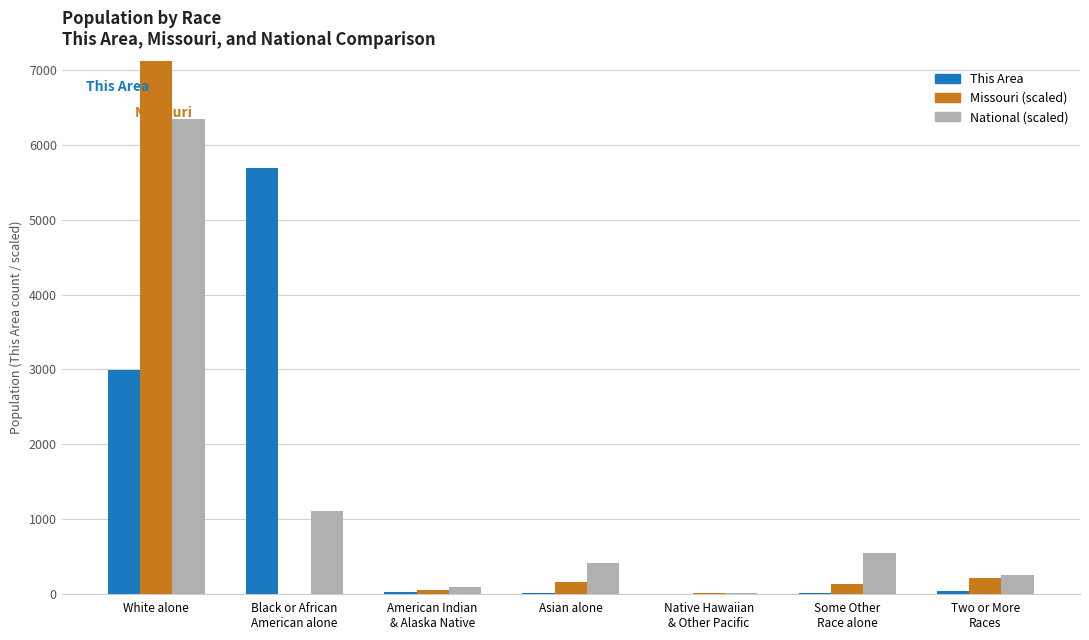

List the series in order of their peak value, lowest first.

This Area, National (scaled), Missouri (scaled)